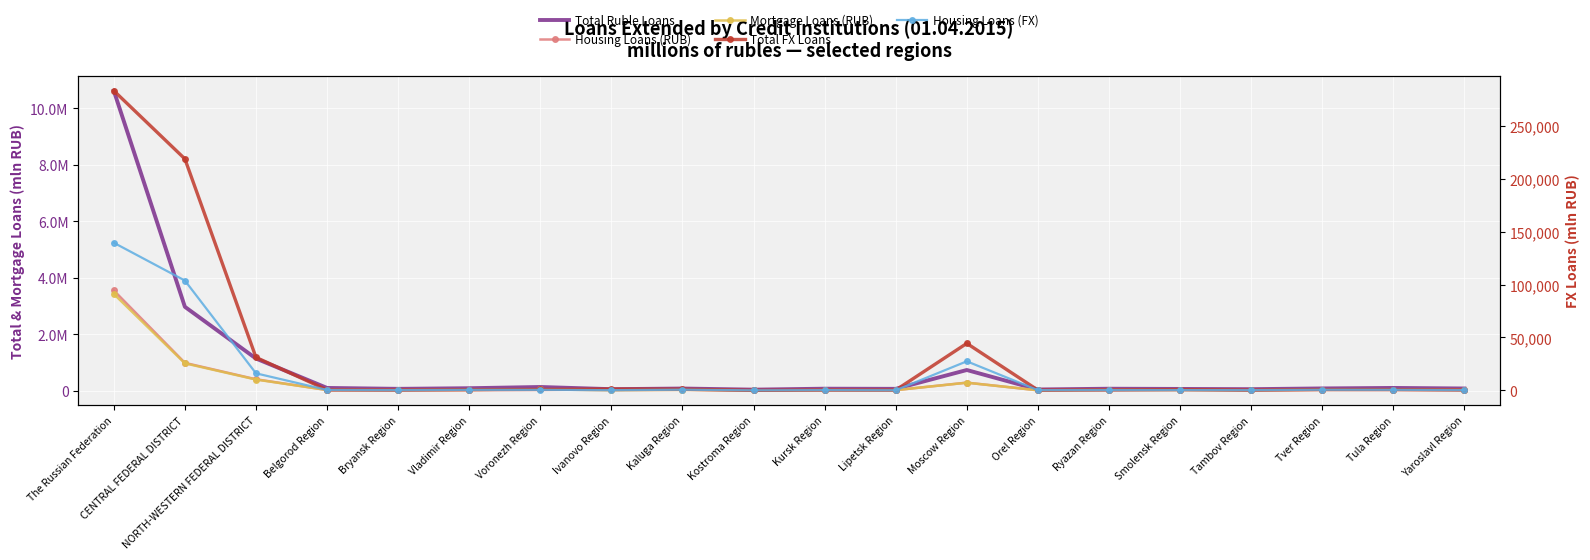

Reading right to left, list all the values displayed in this chart.

Total Ruble Loans: 75893	95384	77815	51648	60022	67464	40968	730627	63320	68671	35035	74431	51364	129062	85131	63455	94994	1136756	2968453	10621468
Housing Loans (RUB): 24761	30169	29187	16081	22637	24766	12901	282919	18533	21009	10972	27936	16203	43605	24805	19875	22910	401989	982918	3547477
Mortgage Loans (RUB): 24510	29878	29091	15753	22319	24538	12564	280891	18260	20310	10859	27635	16071	42792	24042	19442	21994	392929	967448	3424346
Total FX Loans: 356	714	761	237	773	415	271	44417	276	306	66	1118	1250	846	632	291	458	31198	218747	283169
Housing Loans (FX): 257	577	621	205	325	298	231	27473	150	270	52	662	195	507	525	228	399	16116	103774	139488